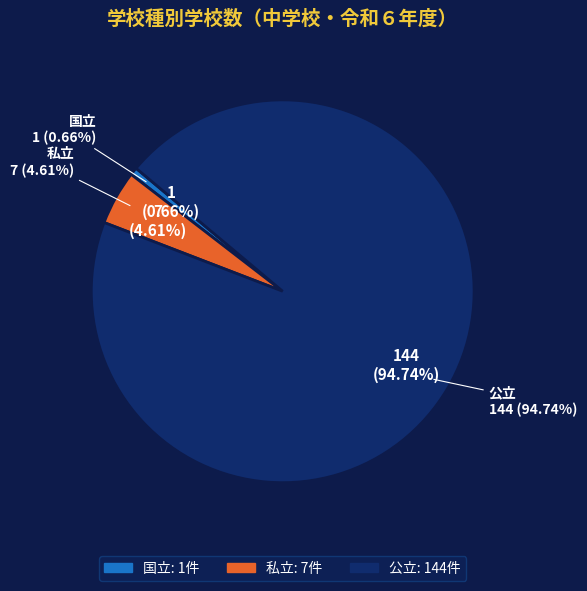

Rank the categories by value from highest to lowest.

公立, 私立, 国立